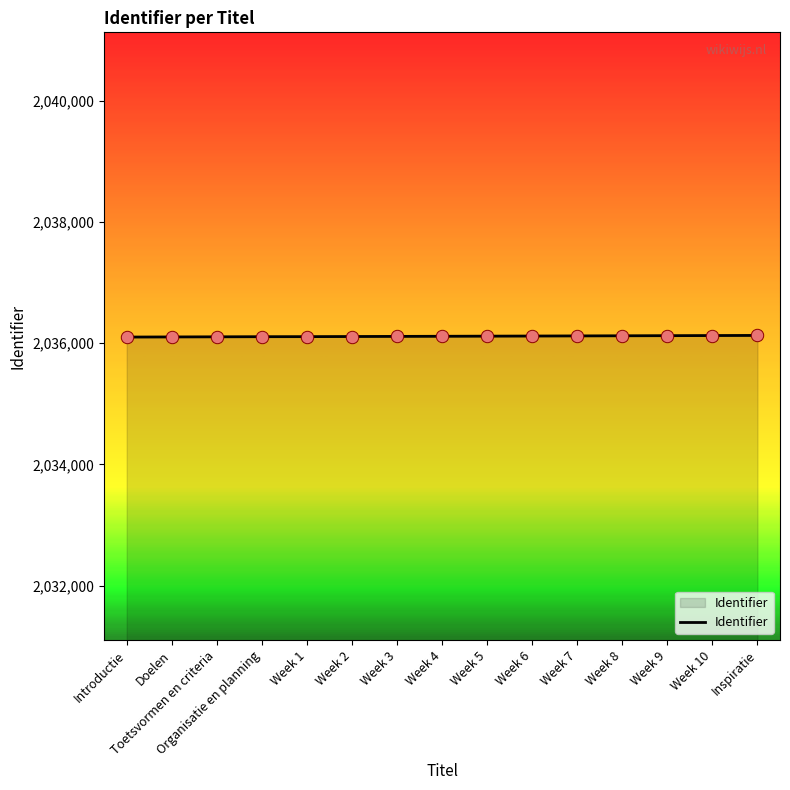

What is the change in value from Toetsvormen en criteria to Week 6?

+13